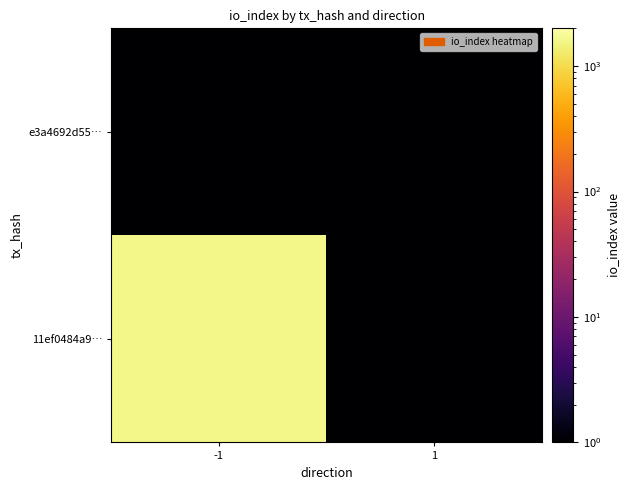

Reading left to right, what are all the values shown in this chart?

11ef0484a9…: -1=1588.0	1=0.1
e3a4692d55…: -1=0.1	1=0.1